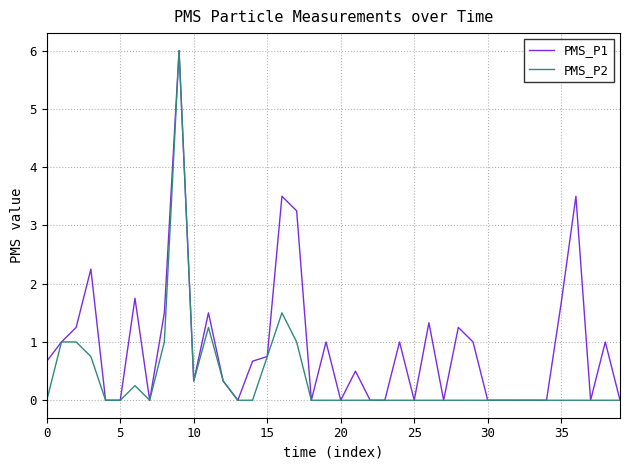

Which series has the largest total across all categories?

PMS_P1